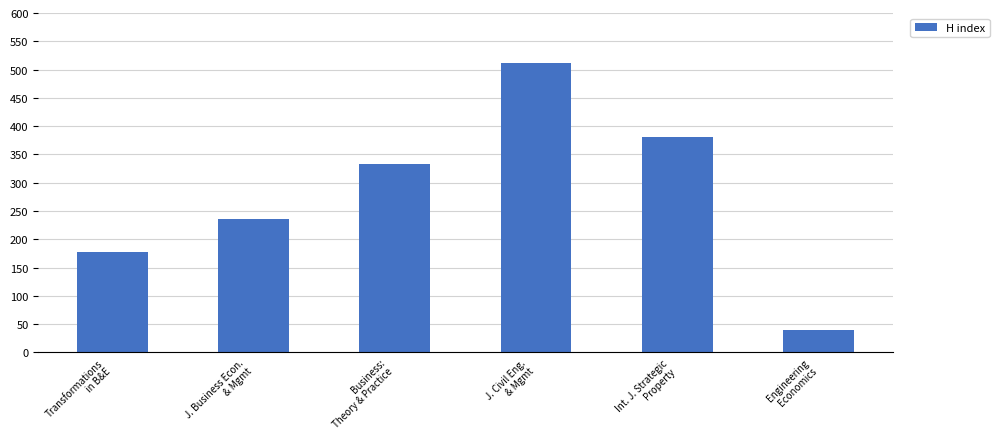

What is the difference between the values at Business:
Theory & Practice and Engineering
Economics?

294